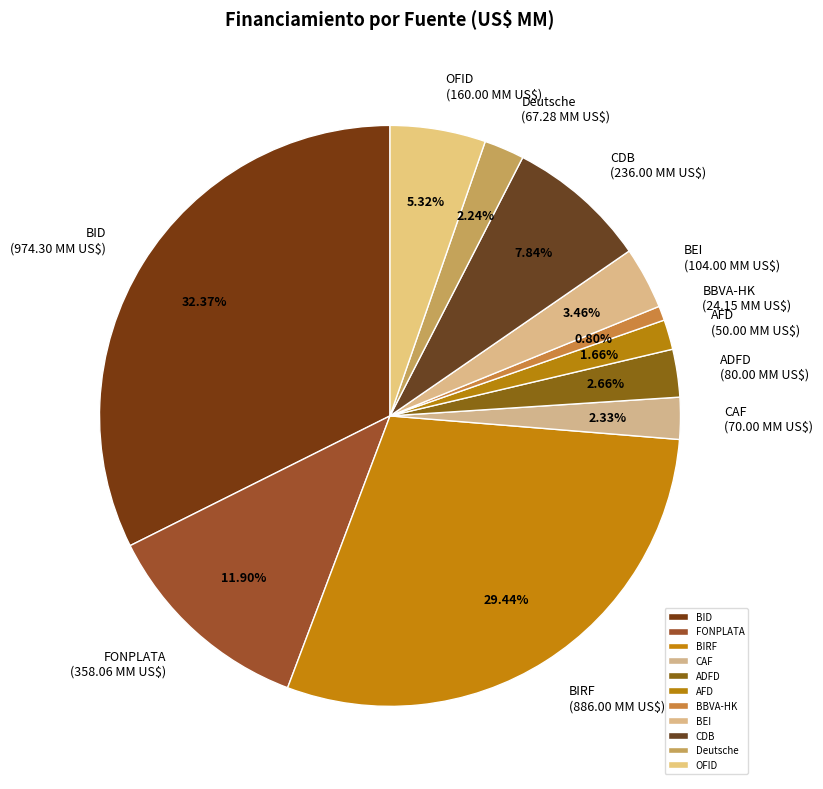

How many slices are in this pie chart?

11